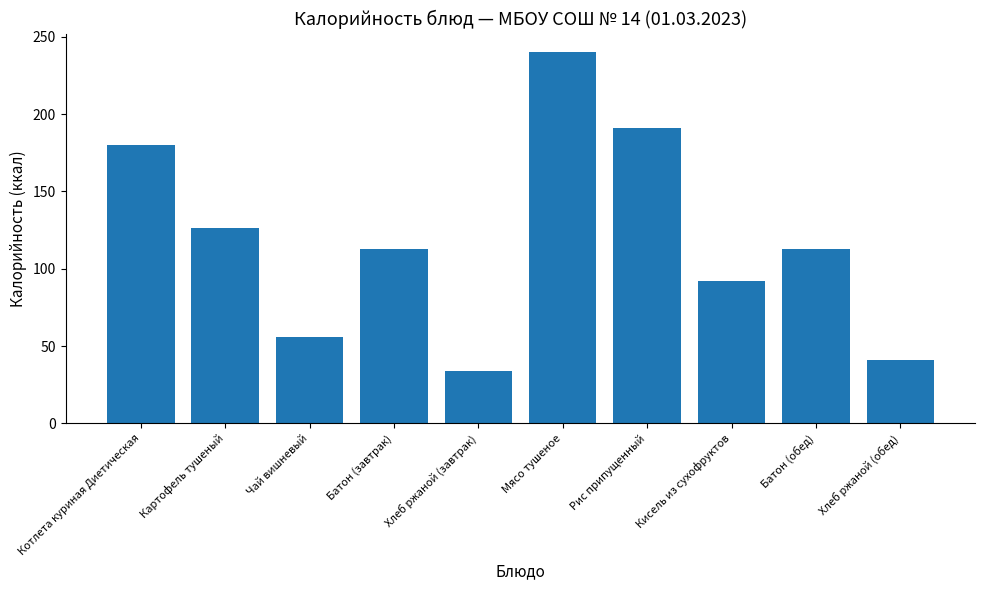

What is the sum of the values at Мясо тушеное and Картофель тушеный?

366